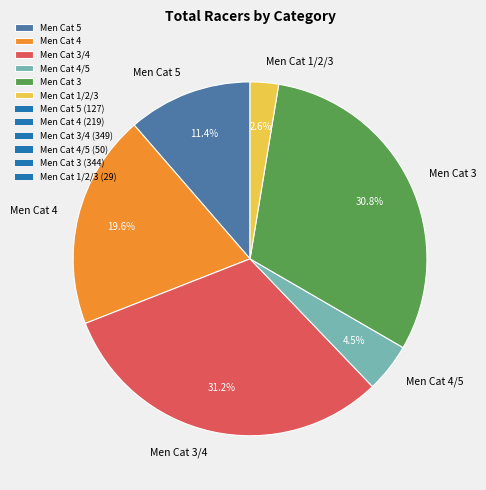

Between Men Cat 1/2/3 and Men Cat 3, which is larger?

Men Cat 3